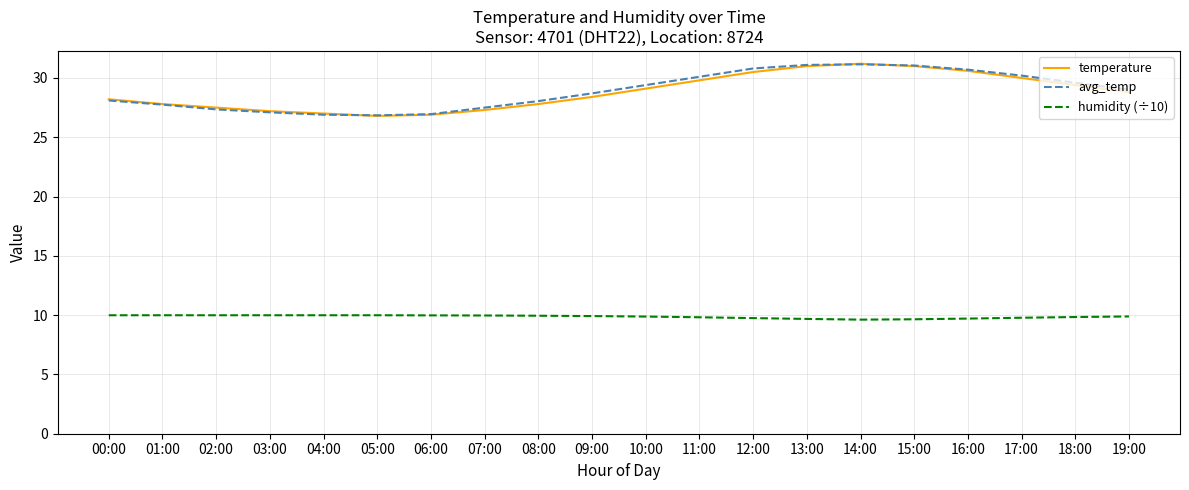

What is the total value across all series at 07:00?

64.8